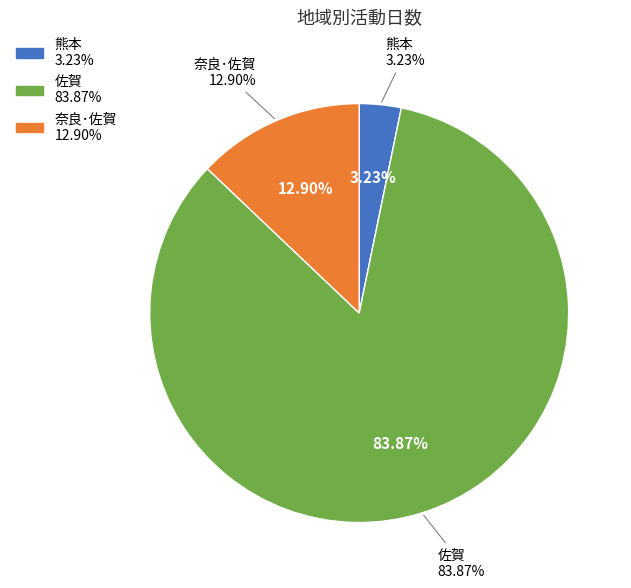

Combined, what portion of the pie is 佐賀 and 奈良･佐賀?

96.8%